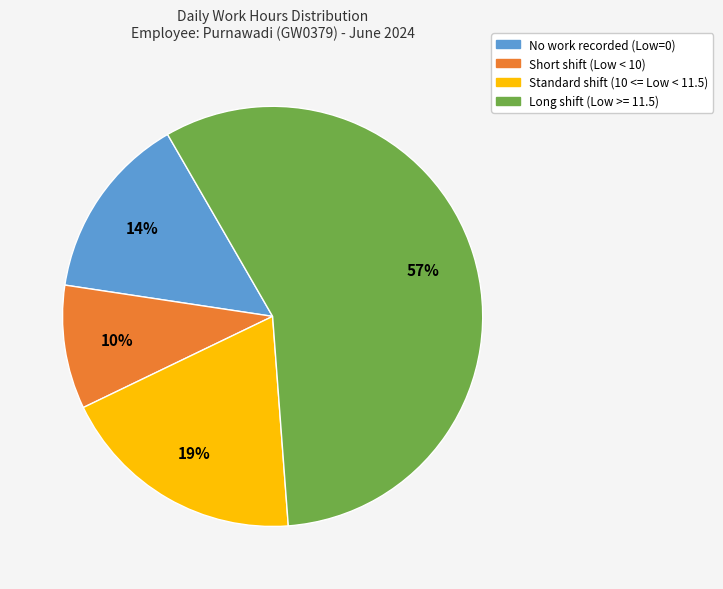

Is there a majority slice in this chart?

Yes